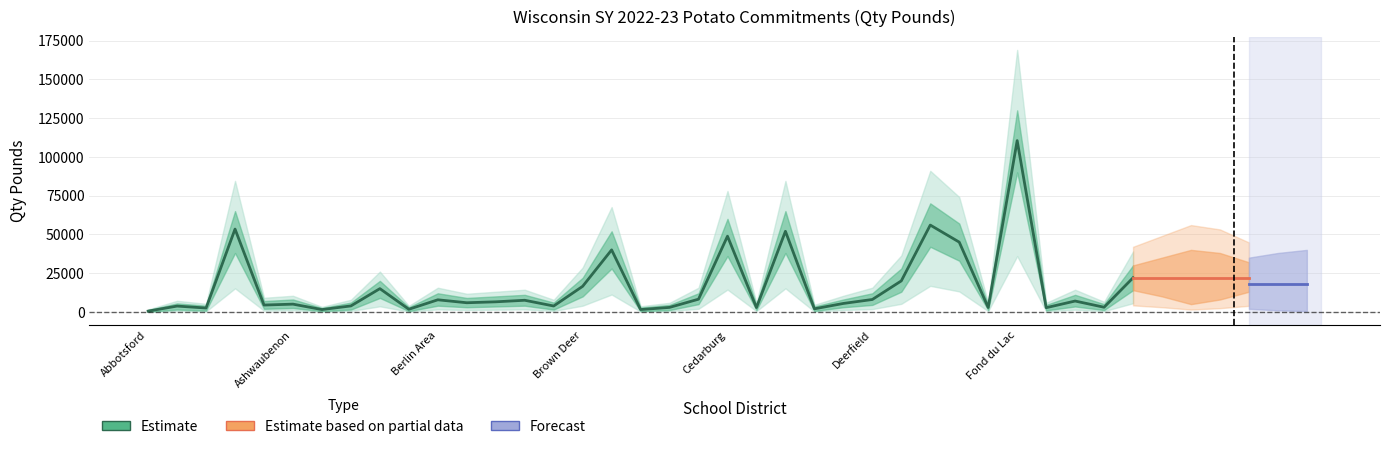

Rank the categories by Estimate_lower value from lowest to highest.

Abbotsford, Athens, Bangor, Cadott, Clayton, Amery, Fox Point, Cambridge, Chetek-Weyerhaeuser, Flambeau, Galesville-Ettrick, Alma Center, Augusta, Brillion, Arcadia, Ashwaubenon, Black River Falls, Clear Lake, Blair-Taylor, Franklin, Berlin Area, Bloomer, Deerfield, Campbellsport, Baldwin-Woodville, Brown Deer, DeForest, Germantown, Burlington, Evansville, Cedarburg, Appleton Area, Chippewa Falls, Eau Claire, Fond du Lac